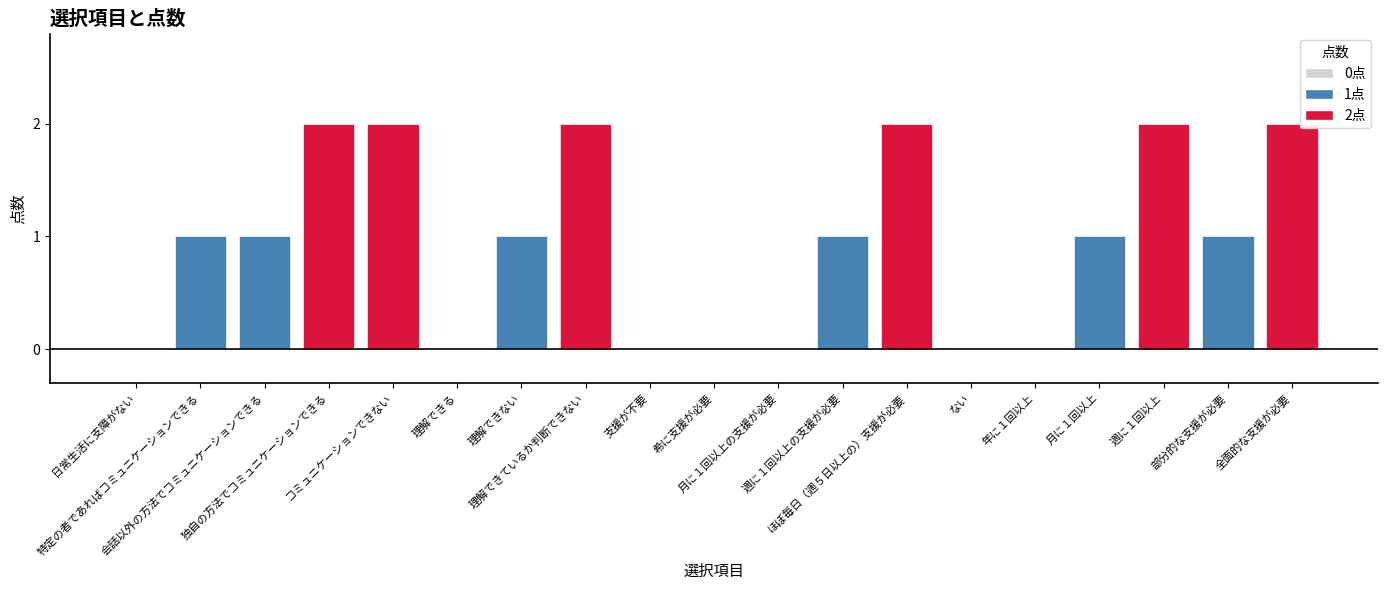

Reading left to right, what are all the values shown in this chart?

0	1	1	2	2	0	1	2	0	0	0	1	2	0	0	1	2	1	2